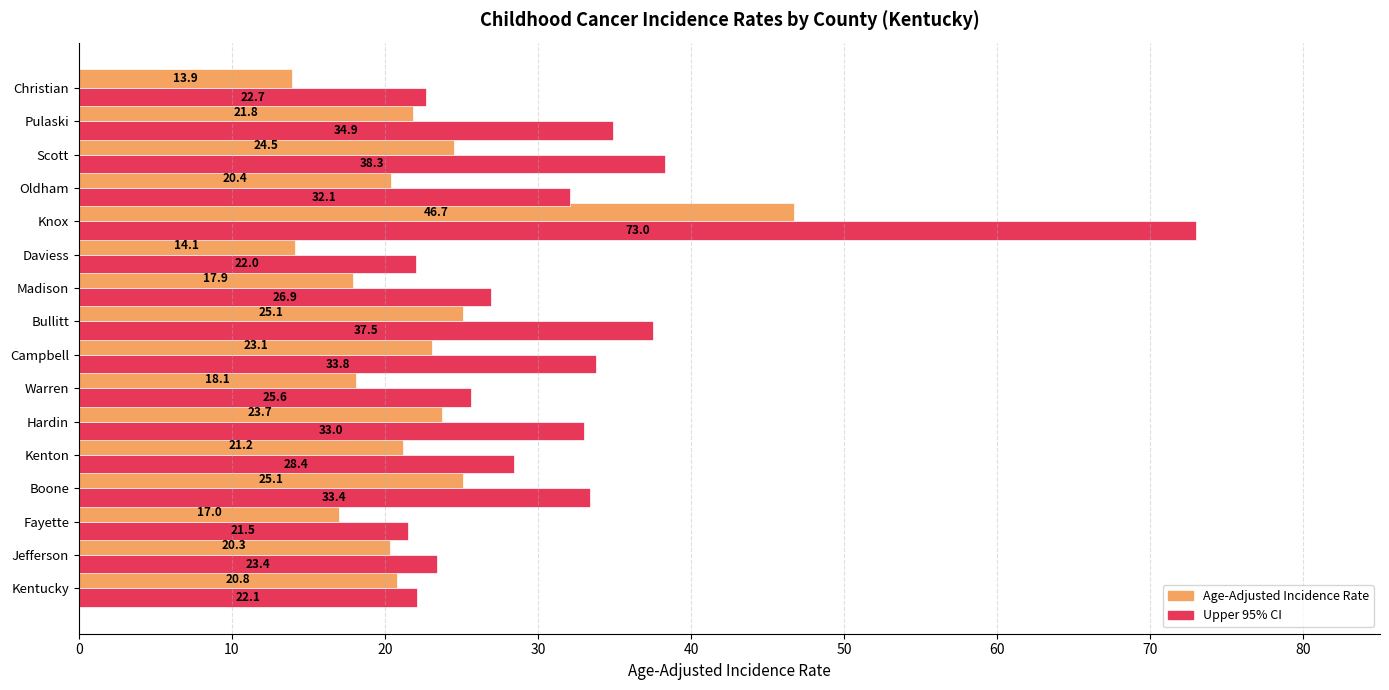

At which label does Upper 95% CI reach its minimum?

Fayette